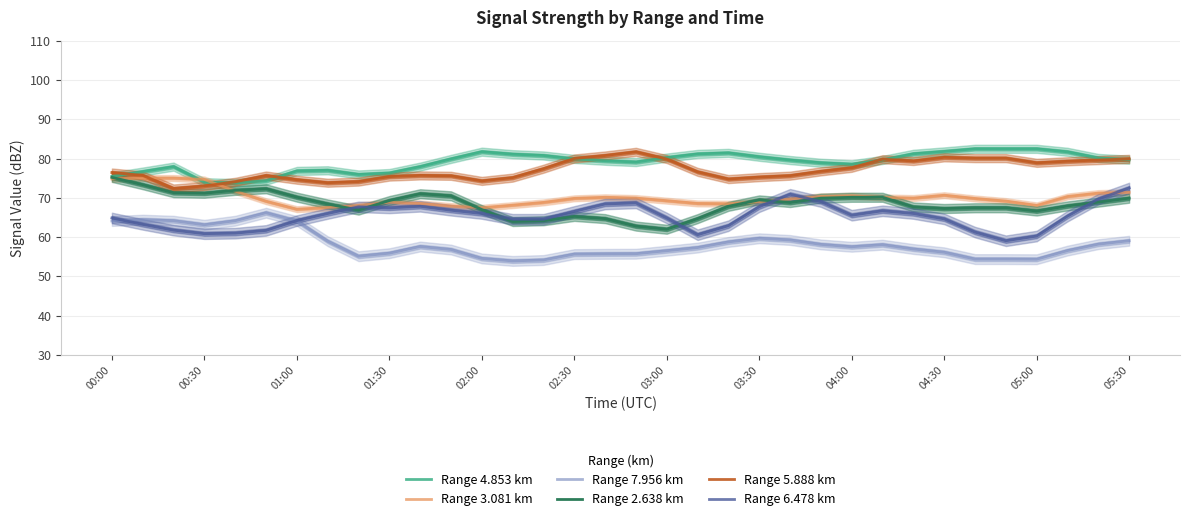

What is the value of the Range 5.888 km point at the 32nd from the left?

79.3